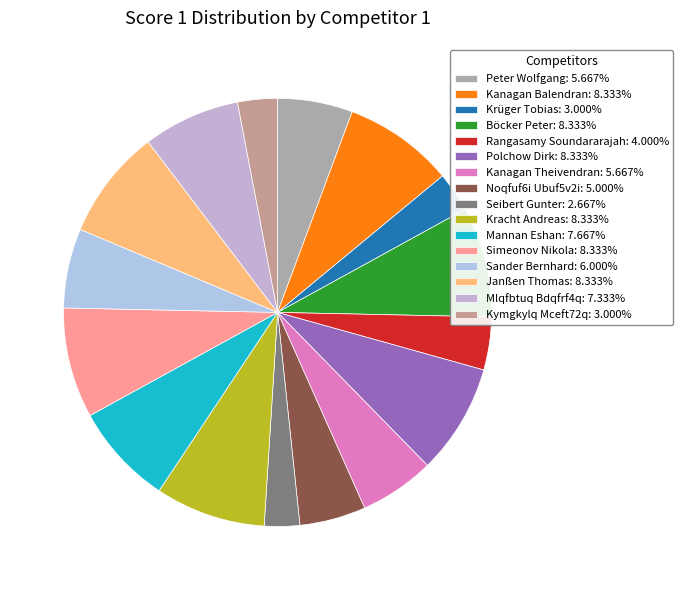

How many segments does this pie chart have?

16